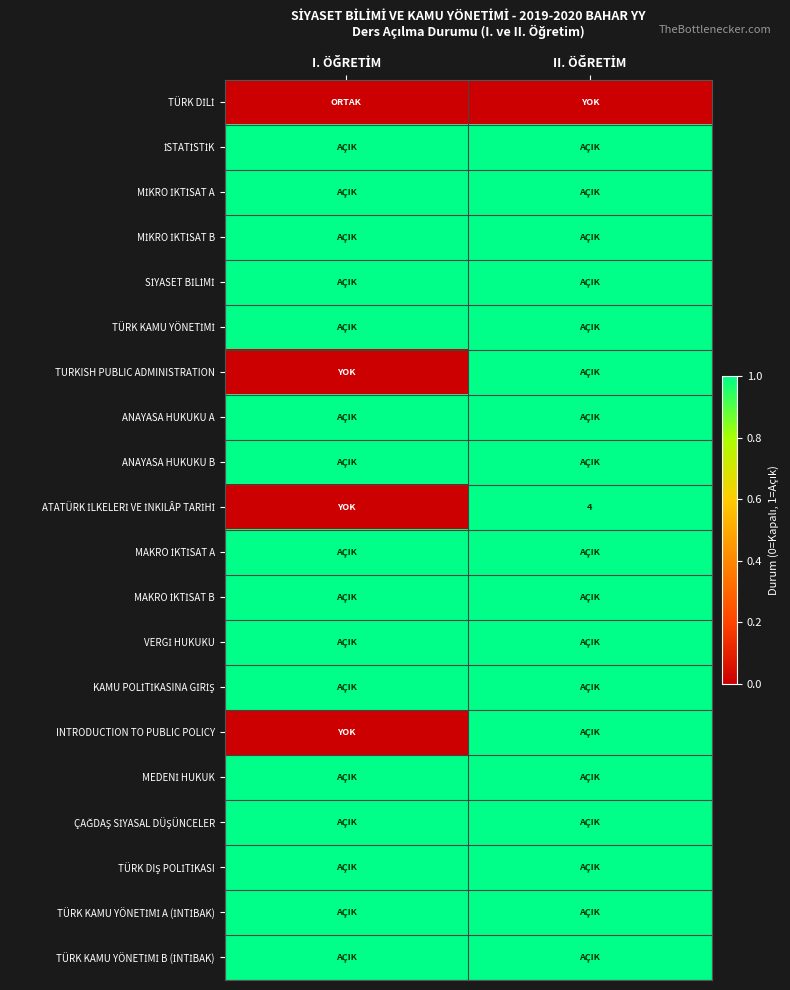

What is the difference between the ATATÜRK İLKELERİ VE İNKILÂP TARİHİ values at II. ÖĞRETİM and I. ÖĞRETİM?

4